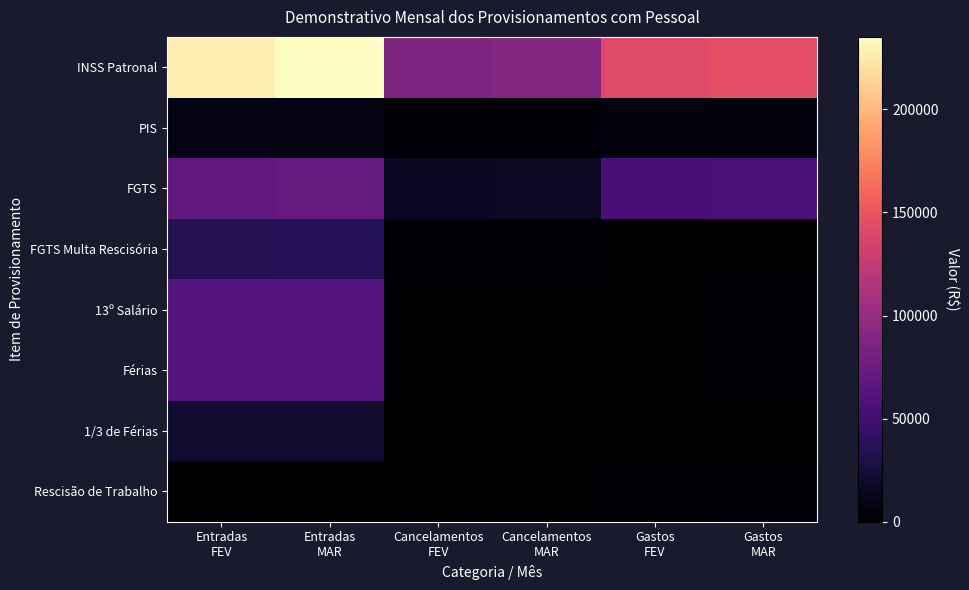

Which label corresponds to the largest value in the chart?

Entradas
MAR